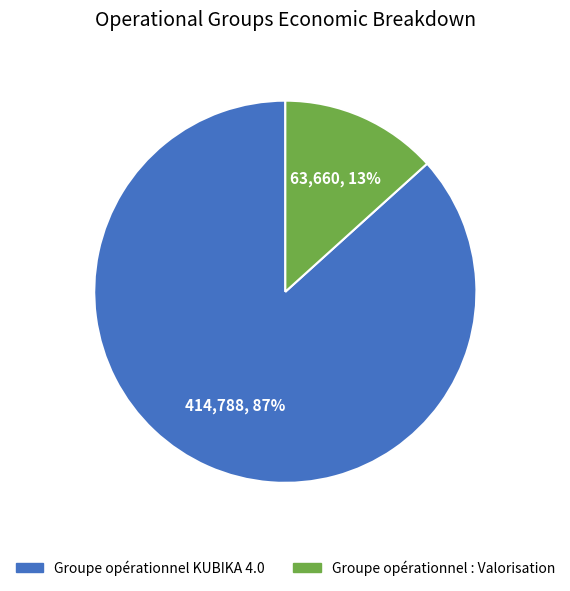

Does Groupe opérationnel KUBIKA 4.0 account for over 50% of the chart?

Yes